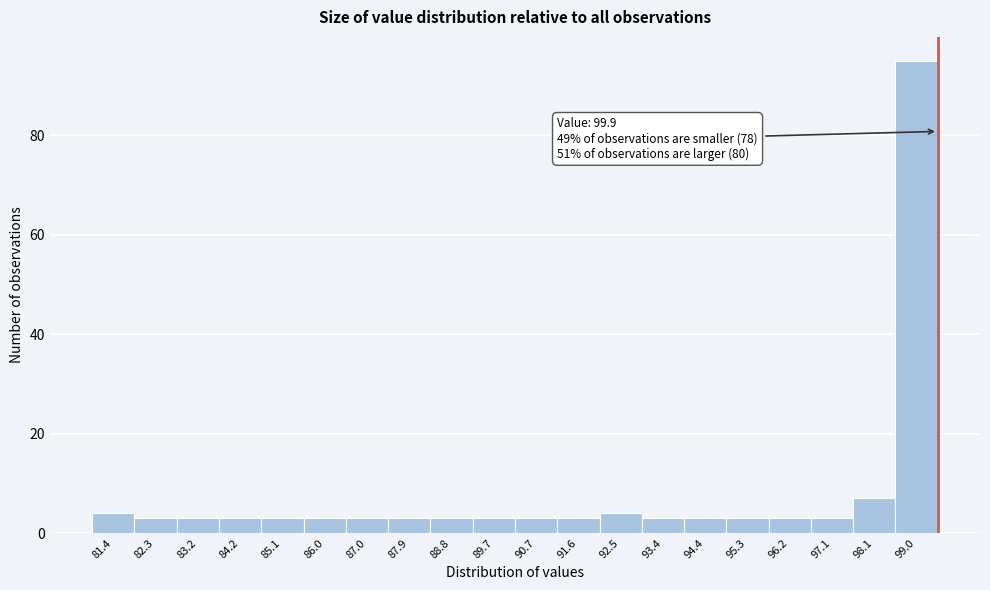

Reading right to left, transcribe all the data shown in this chart.

99.0=95	98.1=7	97.1=3	96.2=3	95.3=3	94.4=3	93.4=3	92.5=4	91.6=3	90.7=3	89.7=3	88.8=3	87.9=3	87.0=3	86.0=3	85.1=3	84.2=3	83.2=3	82.3=3	81.4=4